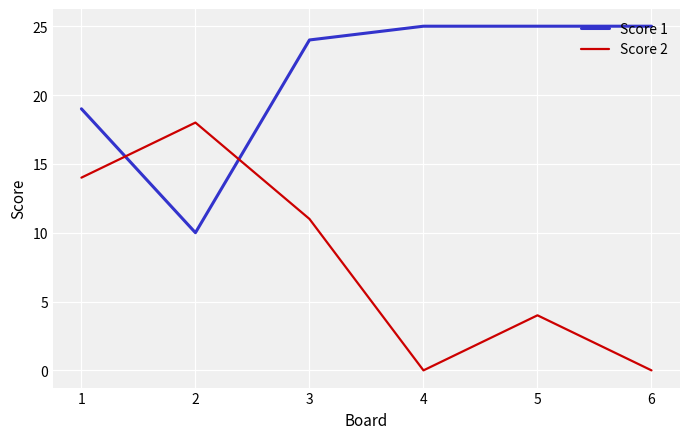

Reading left to right, transcribe all the data shown in this chart.

Score 1: 19	10	24	25	25	25
Score 2: 14	18	11	0	4	0